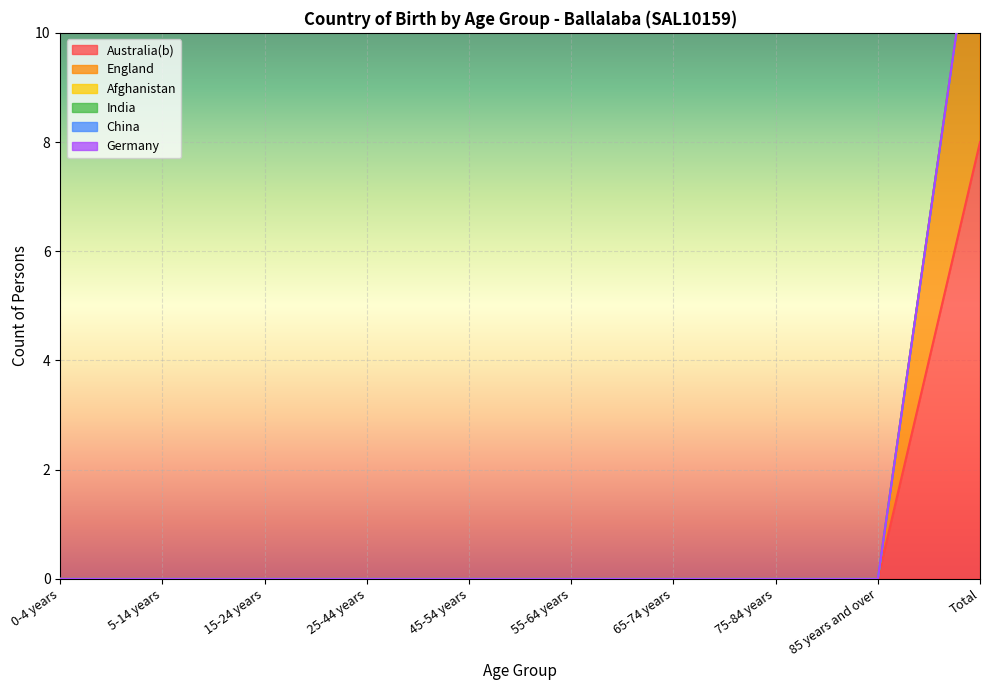

How many lines are shown in the chart?

6